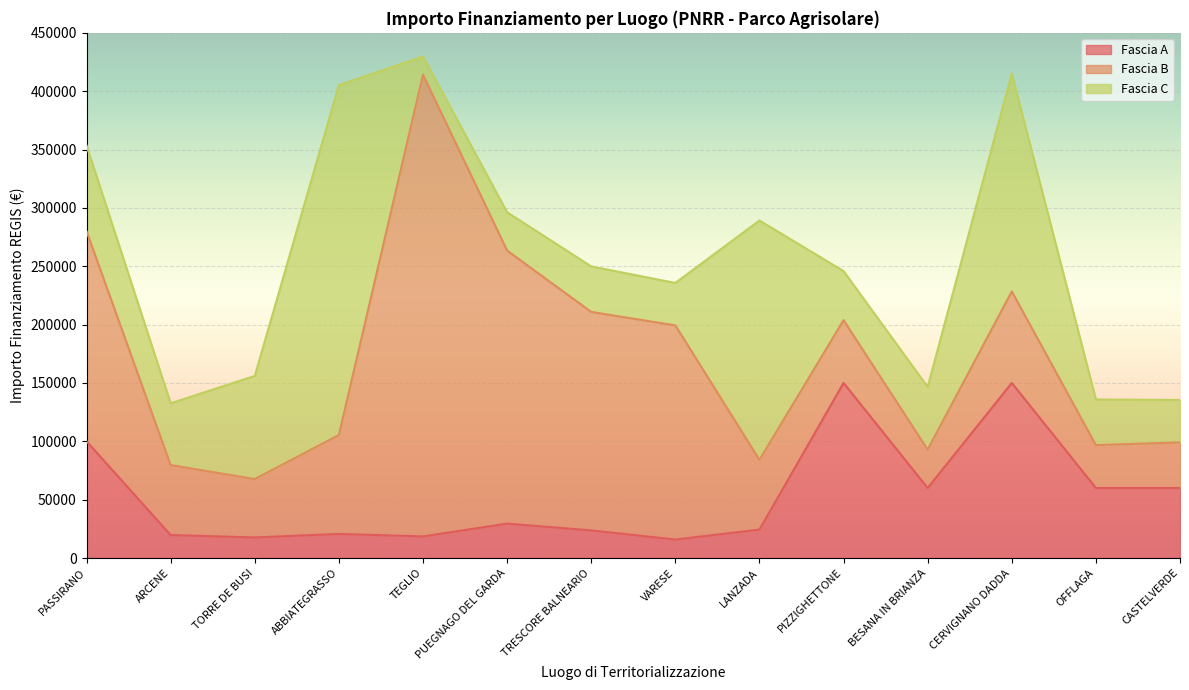

How many categories are shown in the chart?

14